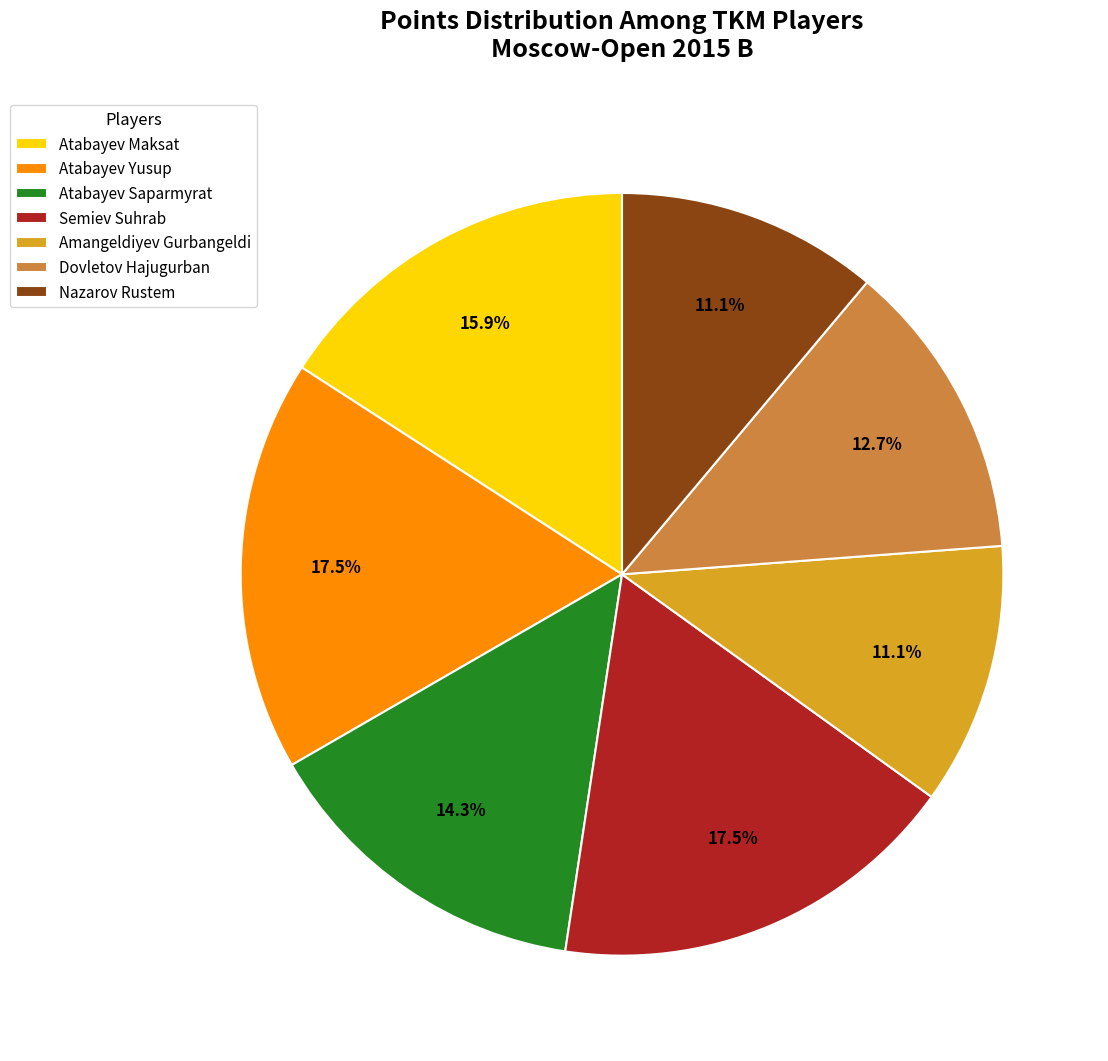

To the nearest percent, what is the difference between the largest and smallest slice percentages?

6%